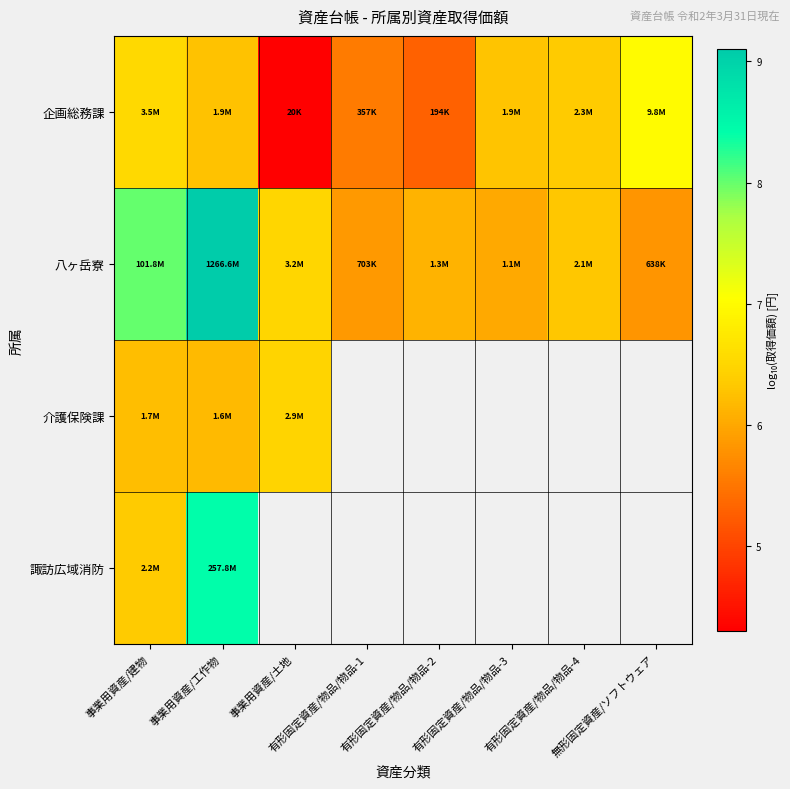

Which series has the largest total across all categories?

八ヶ岳寮